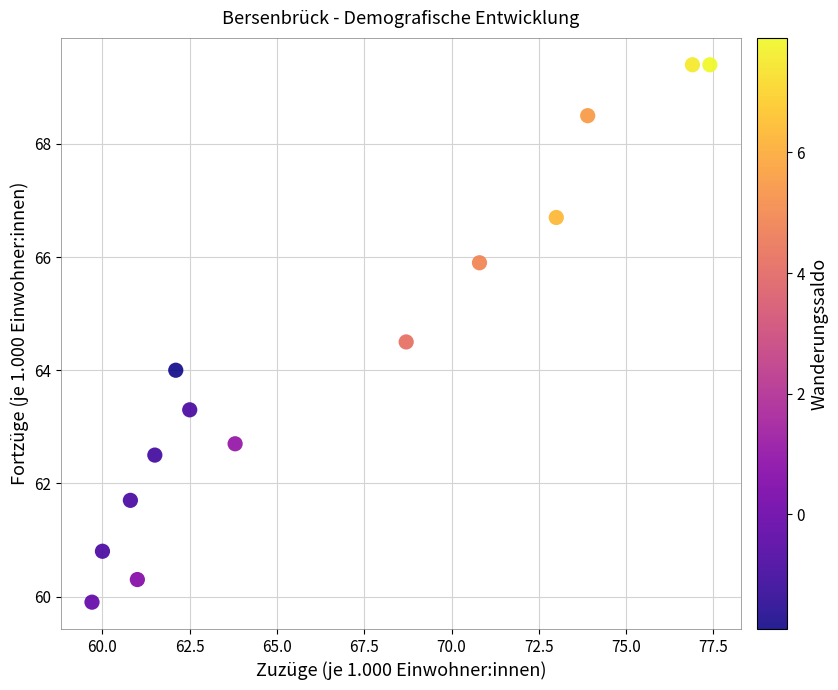

What is the range of Y values (max minus min)?

9.5